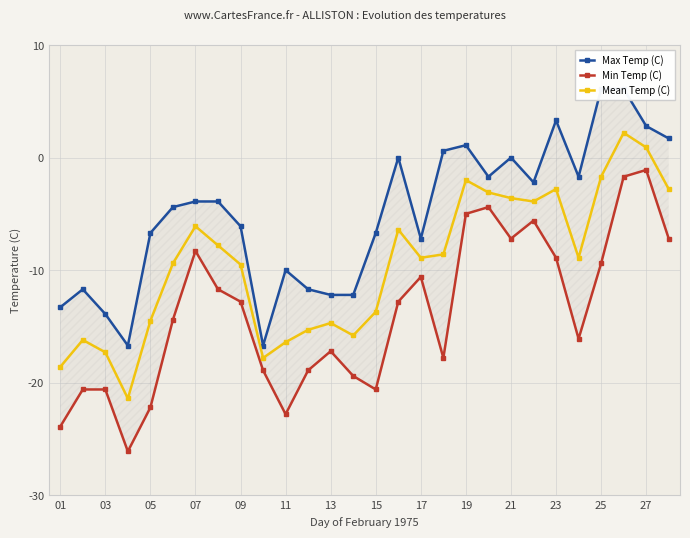

In Min Temp (C), how many points are higher than both neighbors (excluding endpoints)?

6